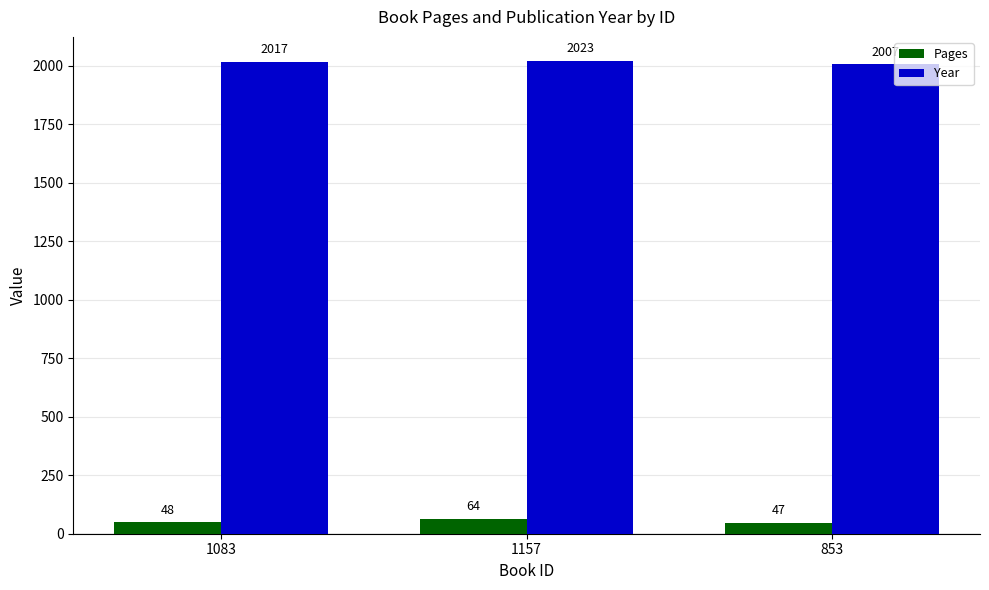

What is the difference between the second highest and minimum values in the Pages series?

1